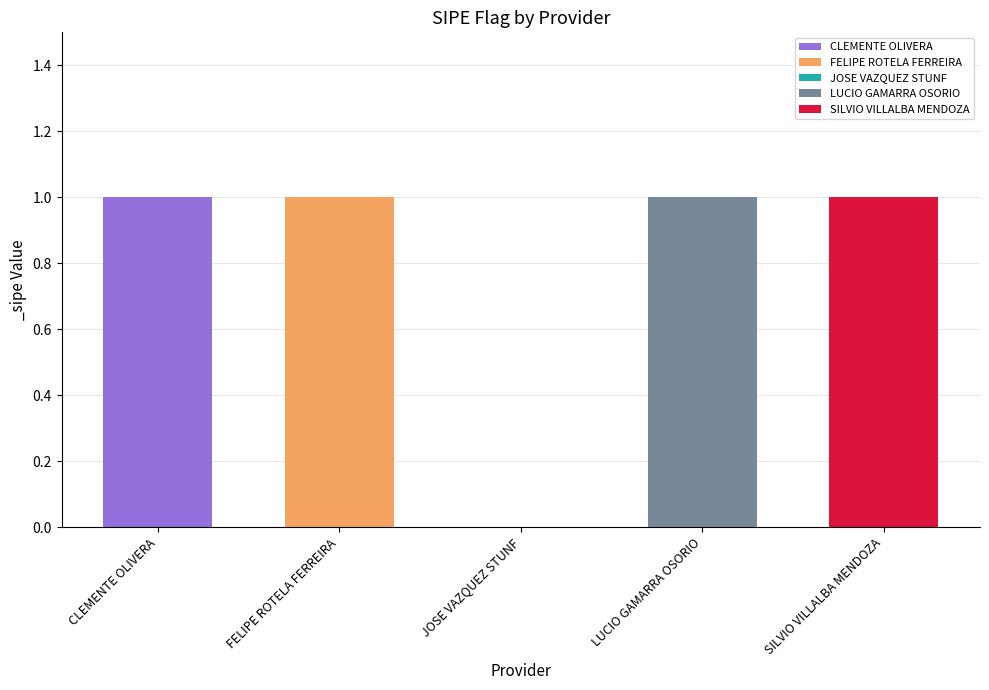

What is the change in value from FELIPE ROTELA FERREIRA to JOSE VAZQUEZ STUNF?

-1